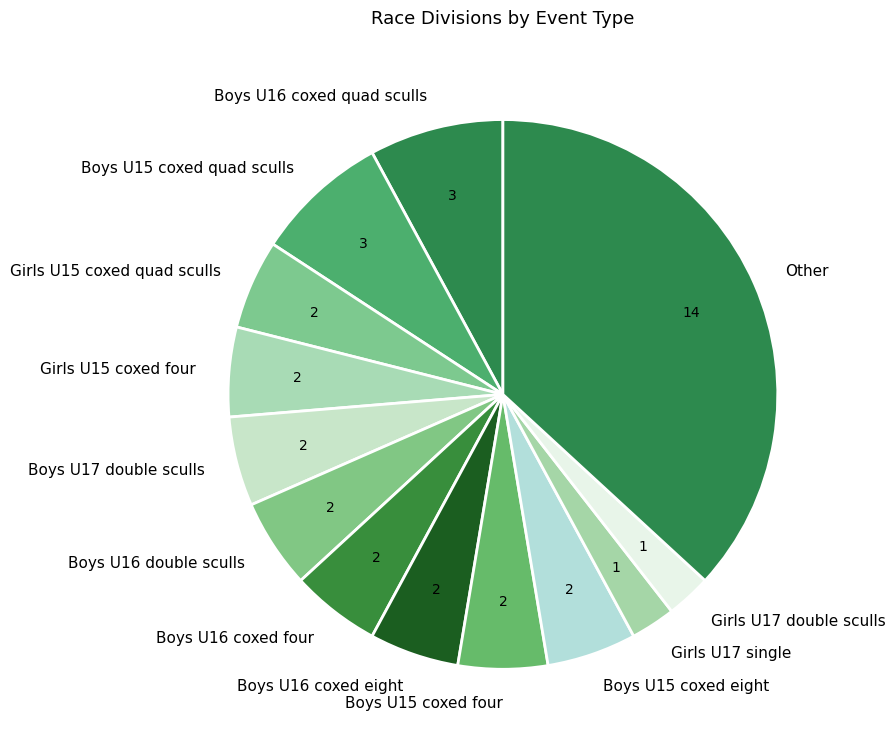

Combined, do Boys U17 double sculls and Boys U15 coxed four account for over 50%?

No